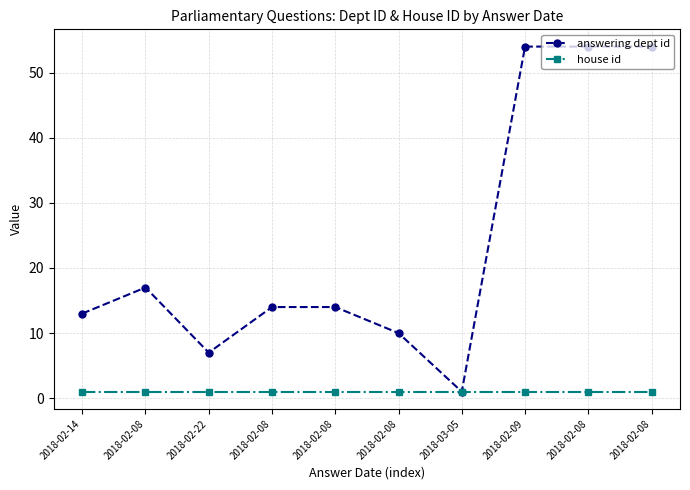

What is the value of the house id point at the 1st from the left?

1